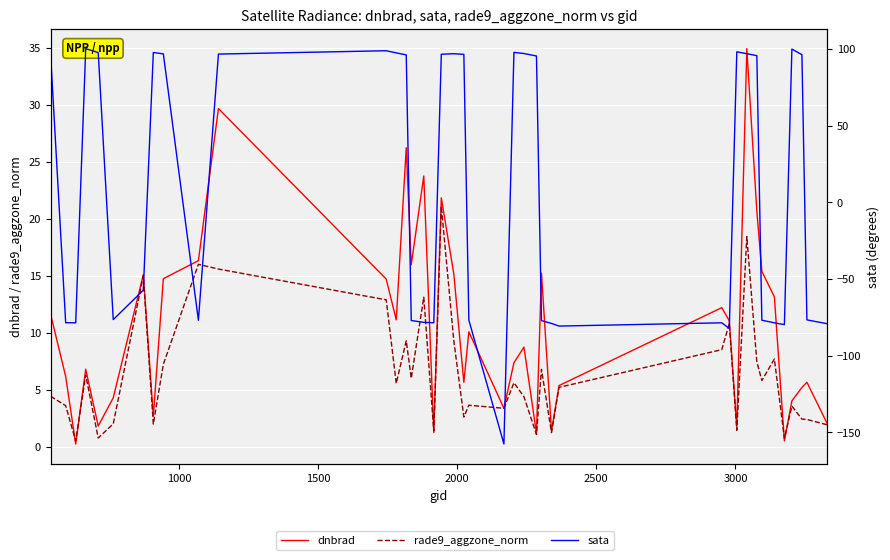

The value of rade9_aggzone_norm at 500 is 2.5. True or false?

False